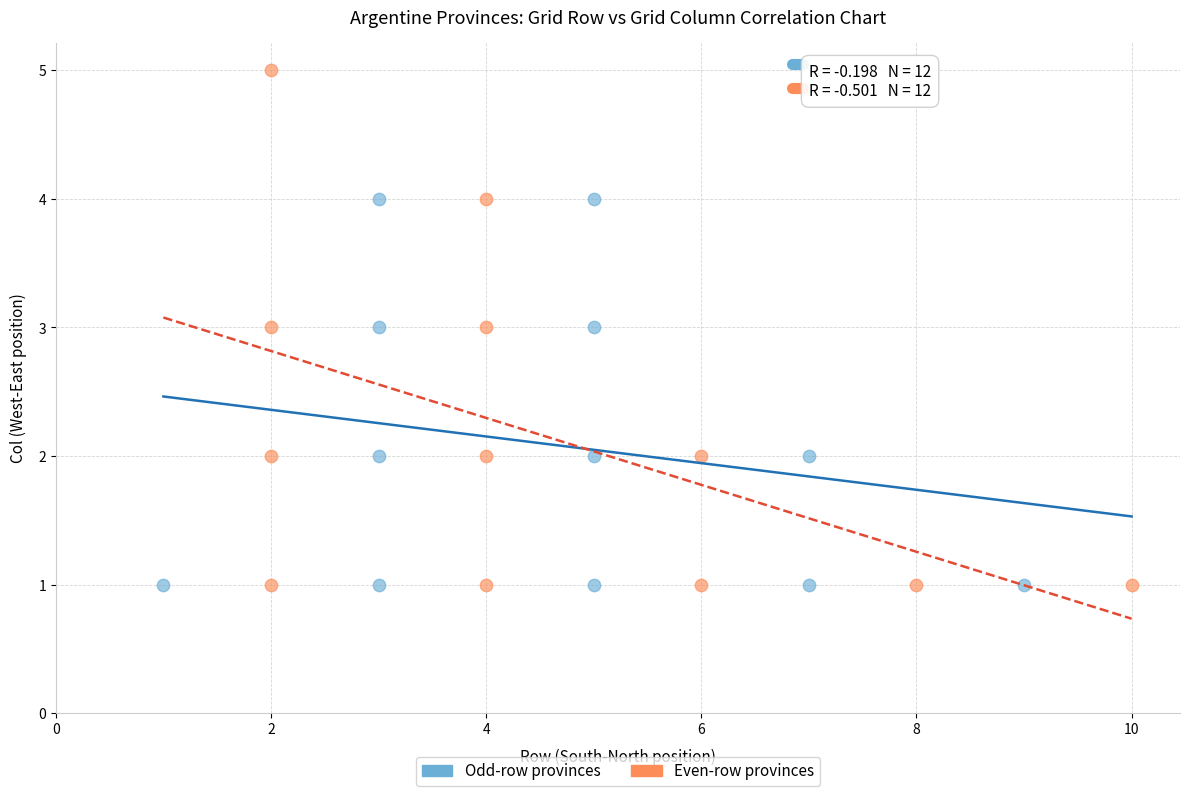

Which series has the largest Y range (max minus min)?

Even-row provinces